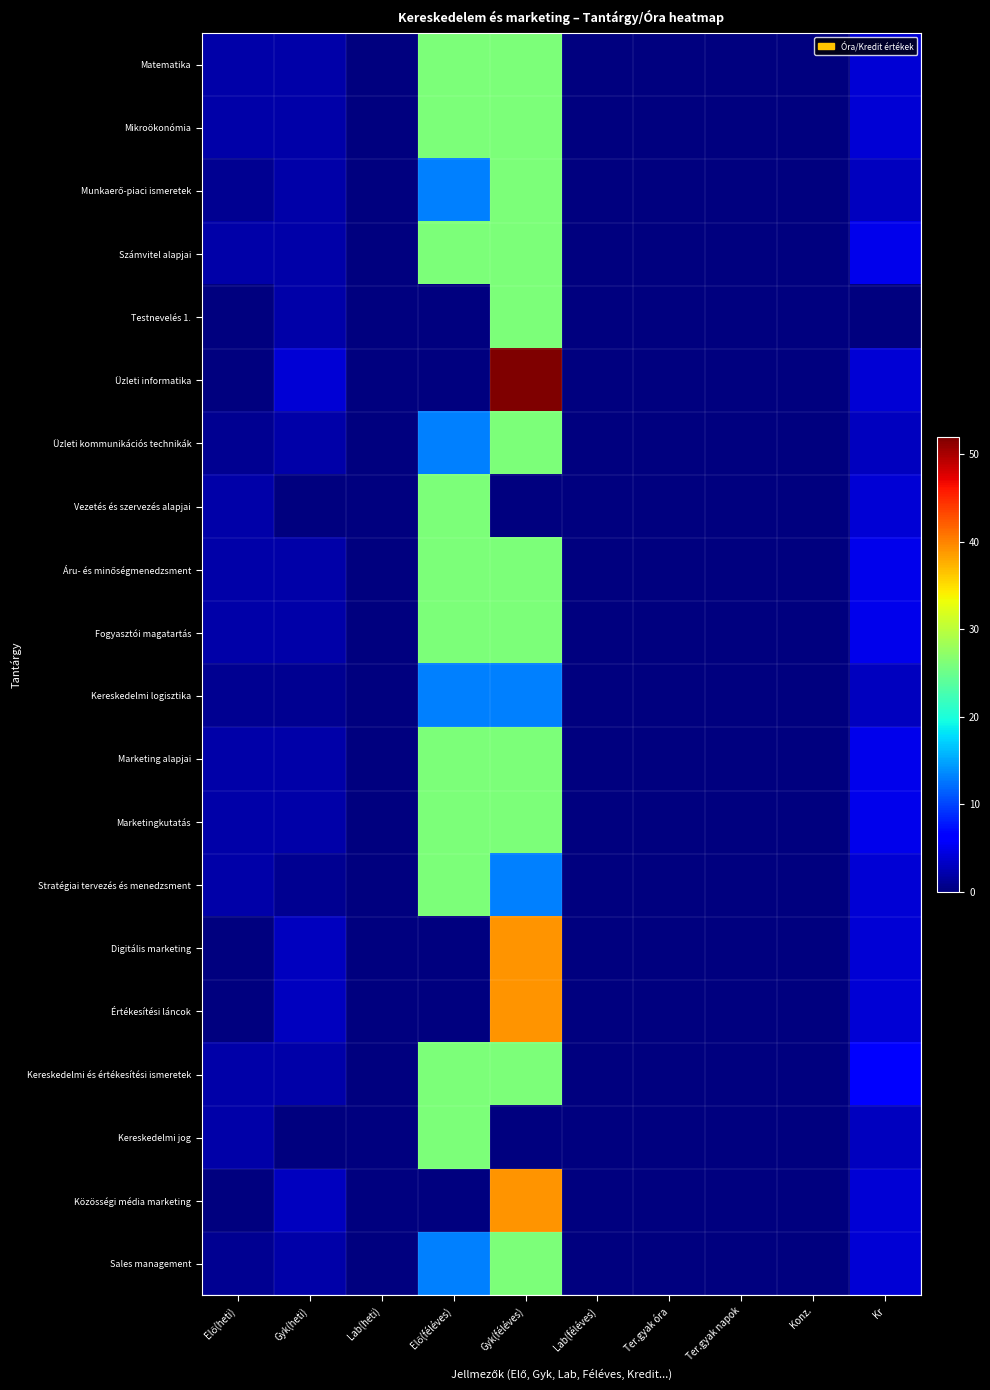

Rank the series by their maximum value, from highest to lowest.

Üzleti informatika, Digitális marketing, Értékesítési láncok, Közösségi média marketing, Matematika, Mikroökonómia, Munkaerő-piaci ismeretek, Számvitel alapjai, Testnevelés 1., Üzleti kommunikációs technikák, Vezetés és szervezés alapjai, Áru- és minőségmenedzsment, Fogyasztói magatartás, Marketing alapjai, Marketingkutatás, Stratégiai tervezés és menedzsment, Kereskedelmi és értékesítési ismeretek, Kereskedelmi jog, Sales management, Kereskedelmi logisztika